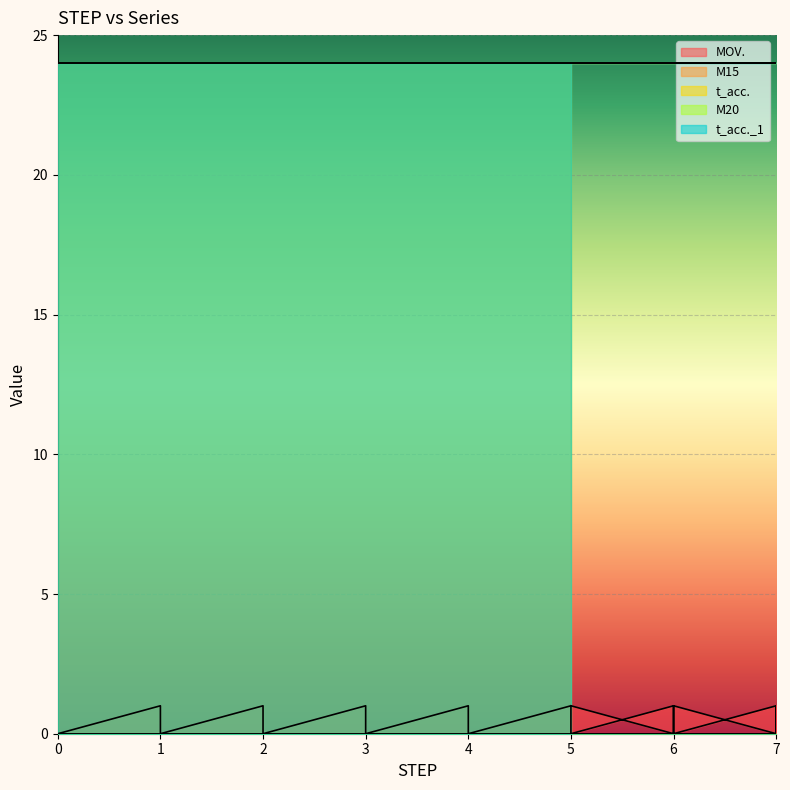

How many MOV. values are between 0 and 1?

20